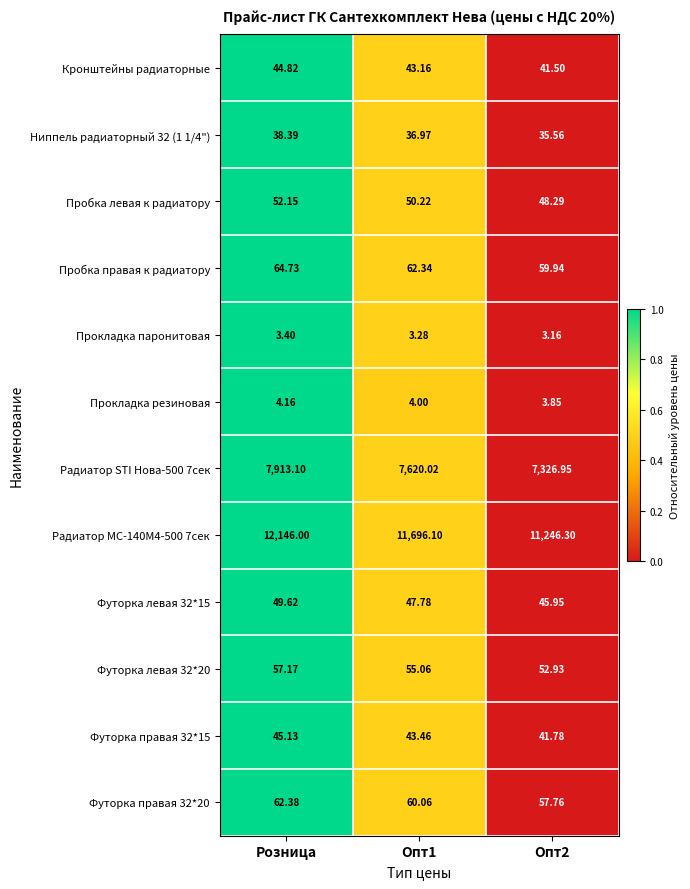

At which category is the sum across all series the highest?

Розница